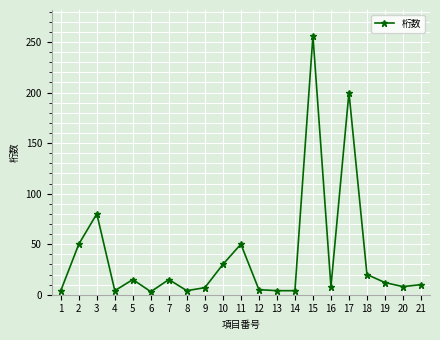

What is the ratio of the value at 8 to the value at 7?

0.3